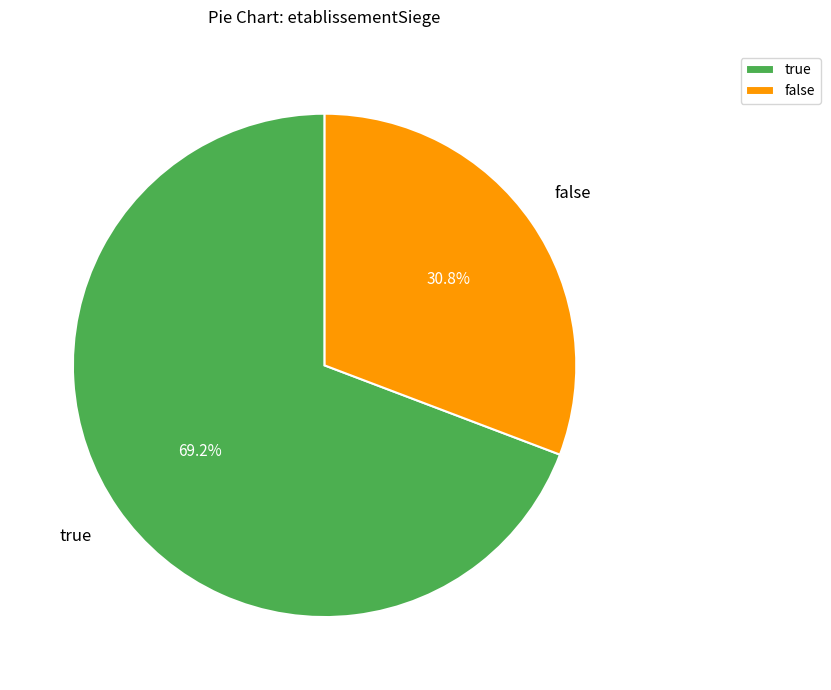

To the nearest percent, what percentage of the pie is false?

31%